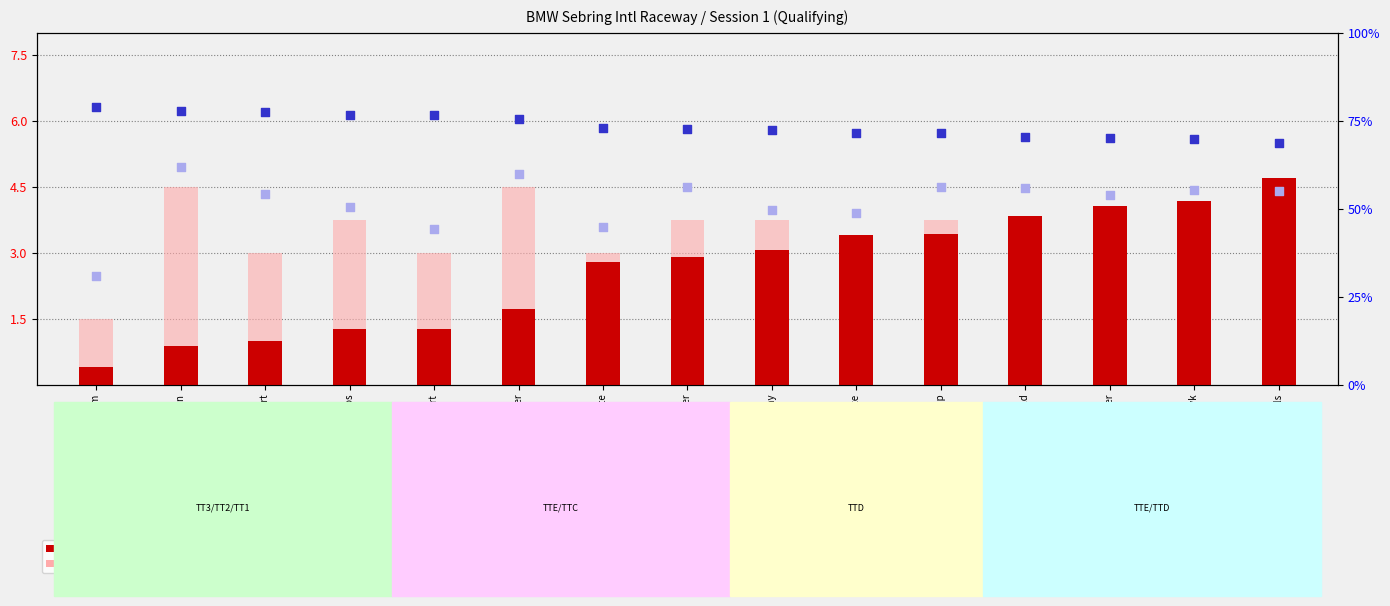

Which series contains the highest Y value?

best speed (normalized)